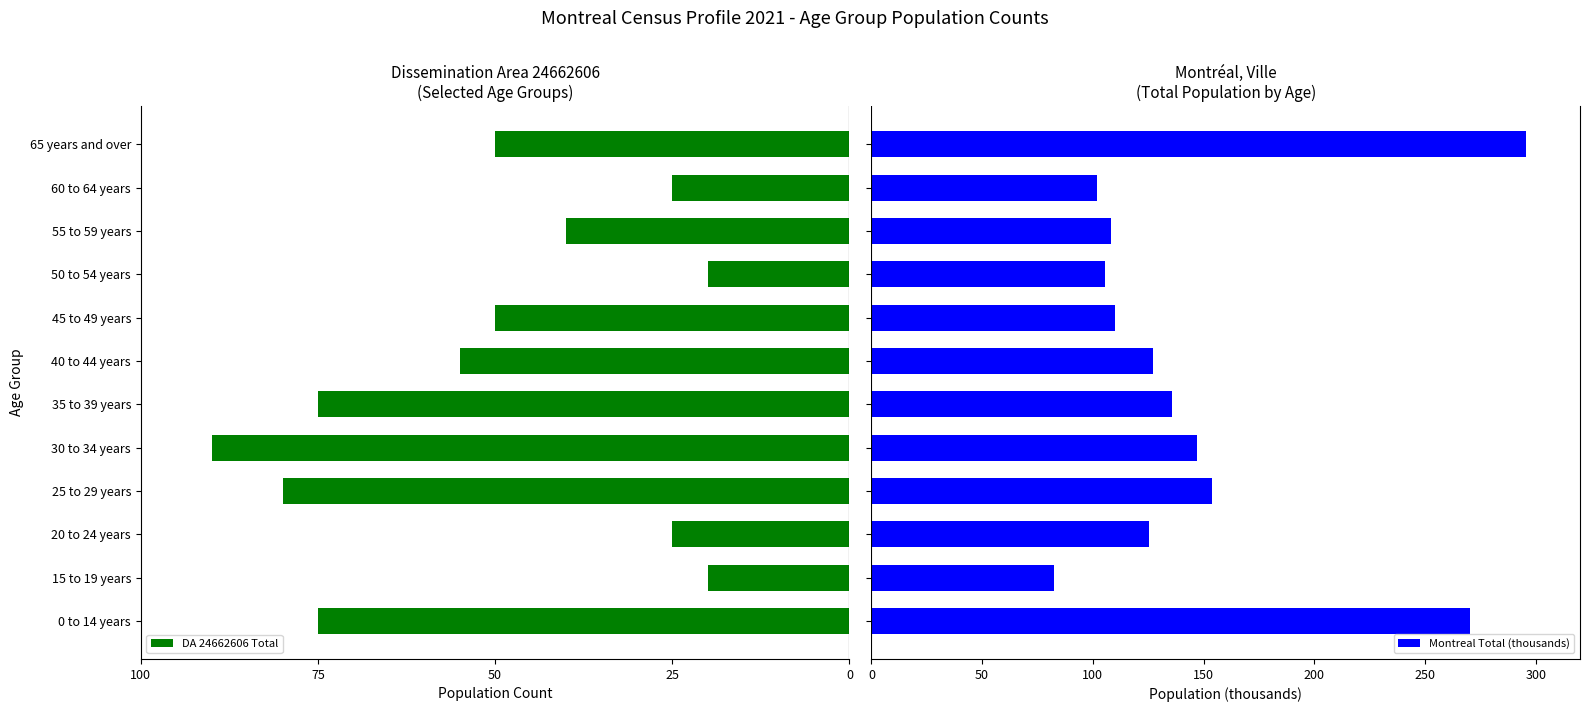

What is the maximum value for Montreal Total (thousands)?

295.5